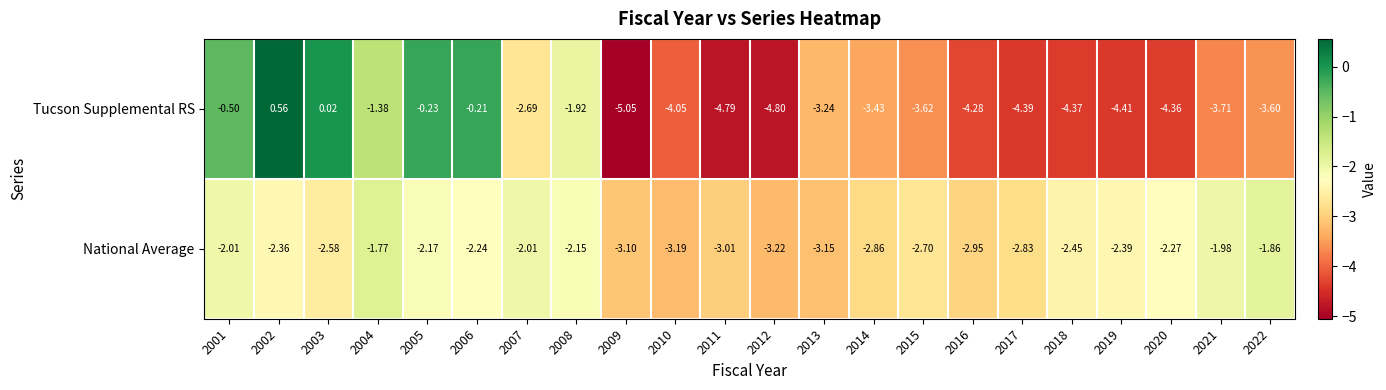

At which category is the sum across all series the highest?

2002